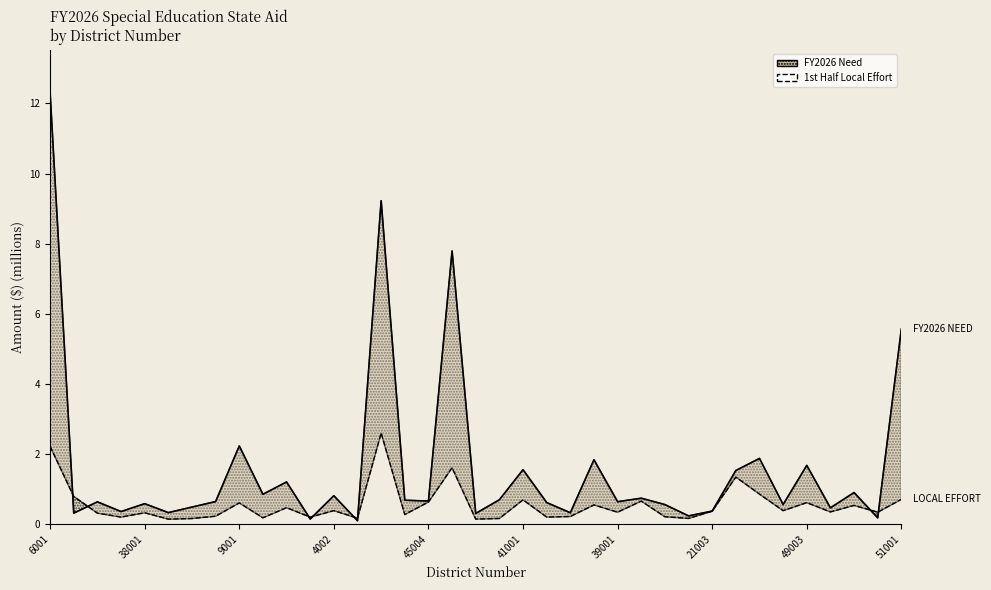

List the series in order of their peak value, lowest first.

1st Half Local Effort, FY2026 Need